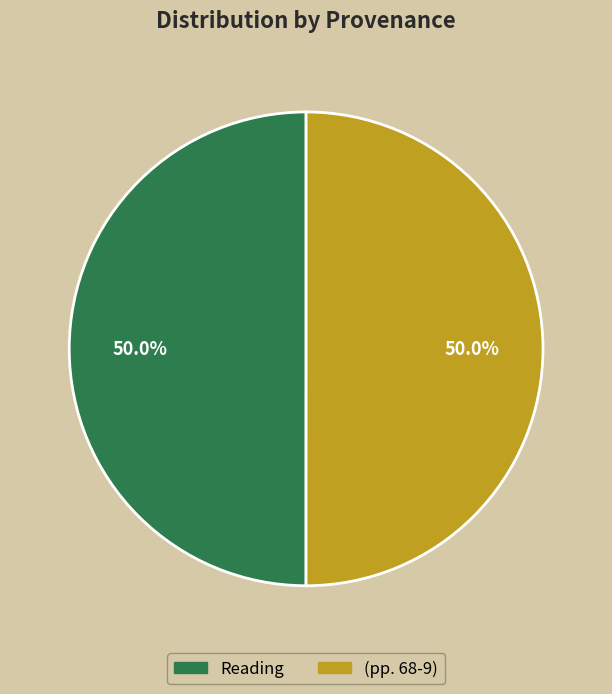

To the nearest percent, what percentage of the pie is (pp. 68-9)?

50%